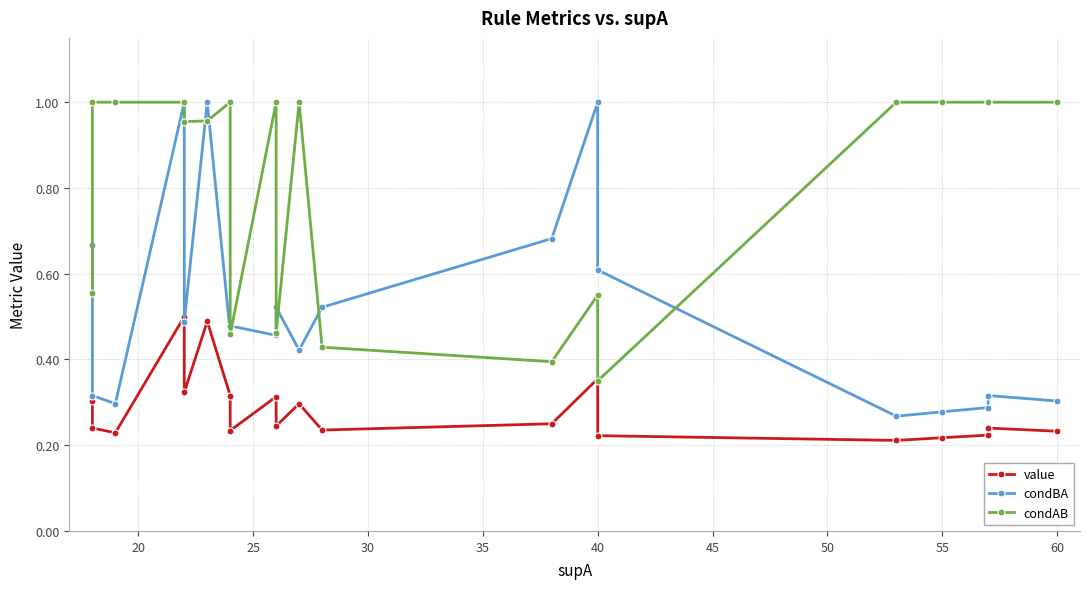

How many categories are shown in the chart?

20